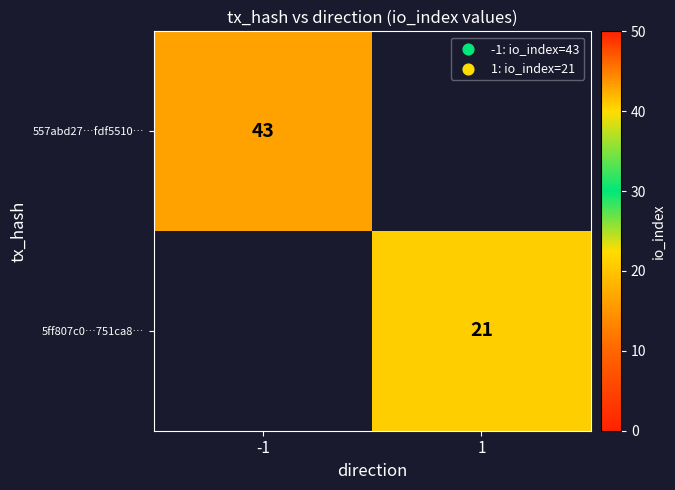

The value of 5ff807c0…751ca8… at 1 is 14. True or false?

False